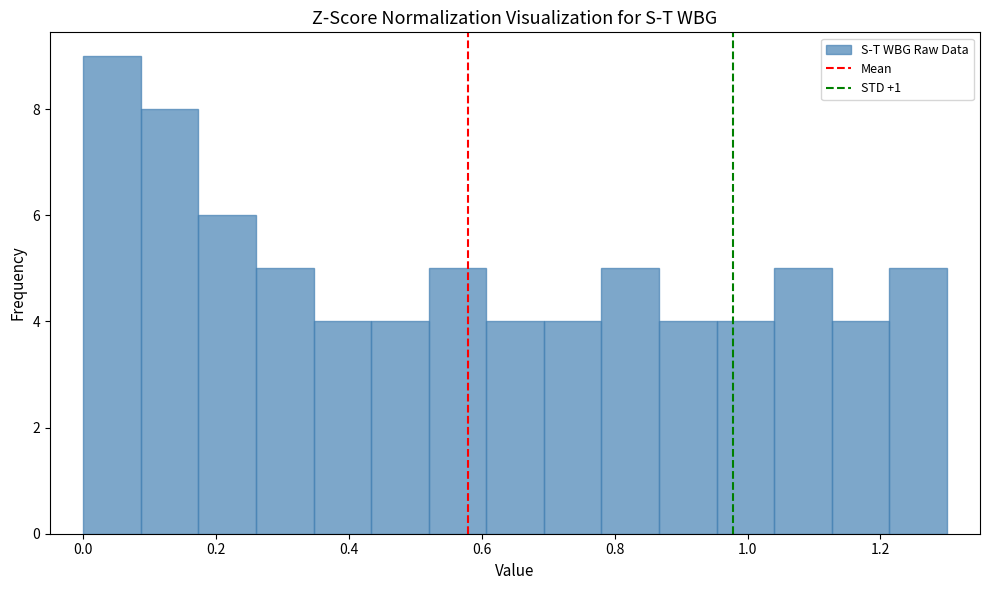

Reading left to right, list every bar in this chart as the range it spans on the x-axis followed by its height. Neither the bar edges nor the heights are printed on the chart, so give them approximately, as read against the axes.

0.00 to 0.08: 9
0.08 to 0.18: 8
0.18 to 0.26: 6
0.26 to 0.34: 5
0.34 to 0.44: 4
0.44 to 0.52: 4
0.52 to 0.60: 5
0.60 to 0.70: 4
0.70 to 0.78: 4
0.78 to 0.86: 5
0.86 to 0.96: 4
0.96 to 1.04: 4
1.04 to 1.12: 5
1.12 to 1.22: 4
1.22 to 1.30: 5